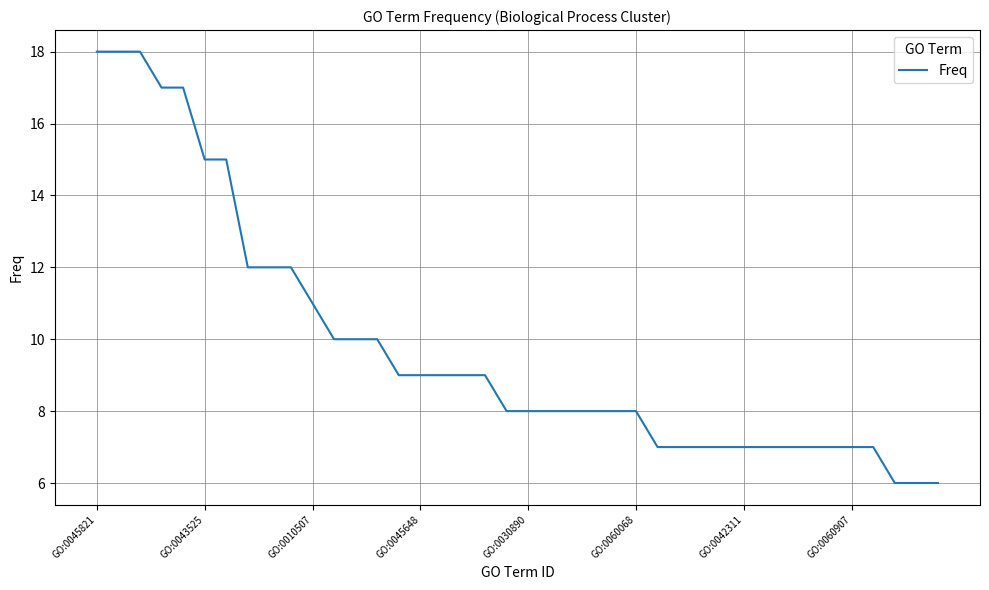

What is the greatest value displayed?

18